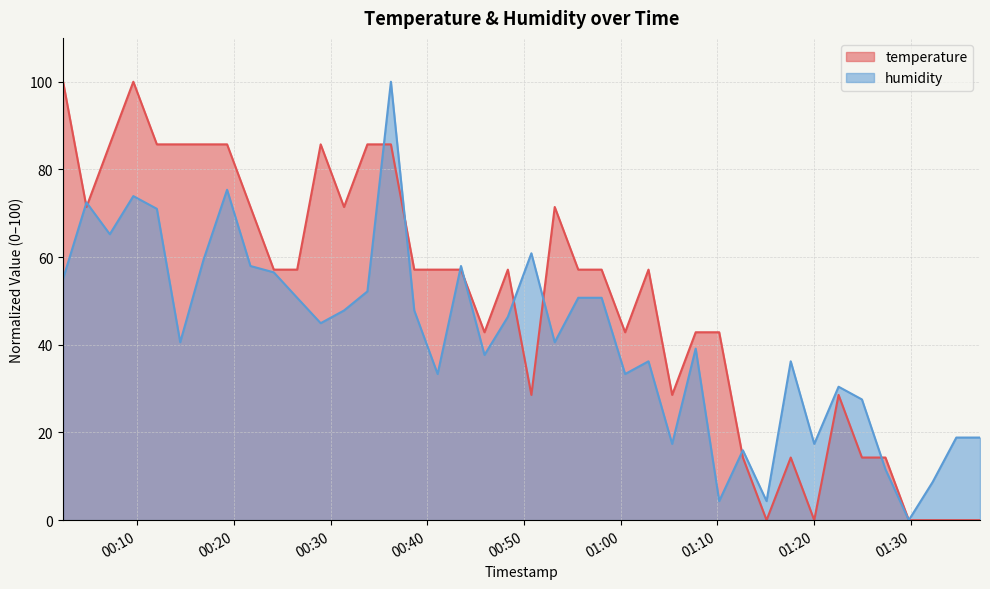

What is the label of the 30th point from the right?

2023-05-07T00:26:32